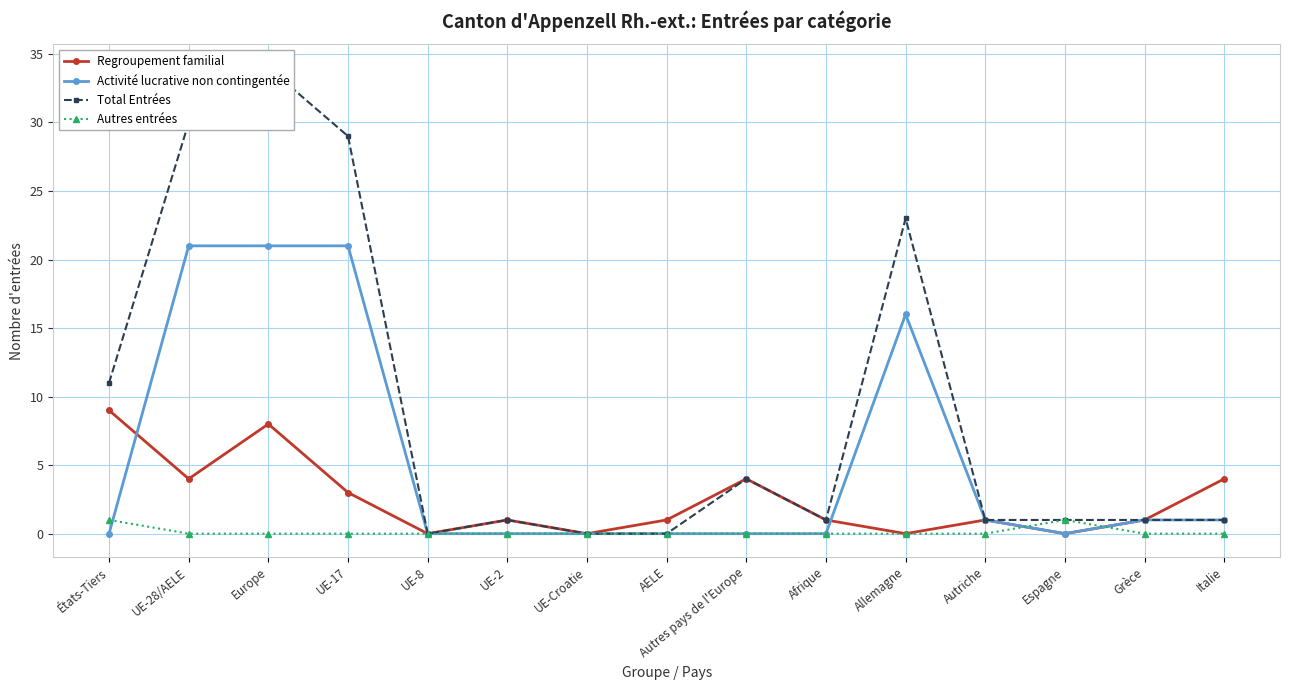

The value of Total Entrées at UE-28/AELE is 30. True or false?

True